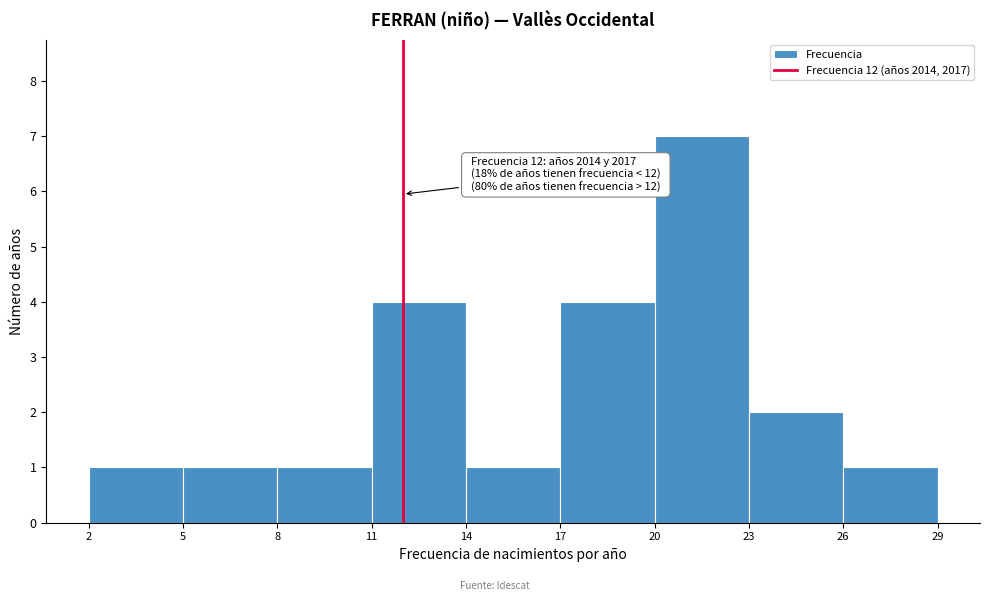

Which range on the x-axis has the tallest bar?

20 to 23